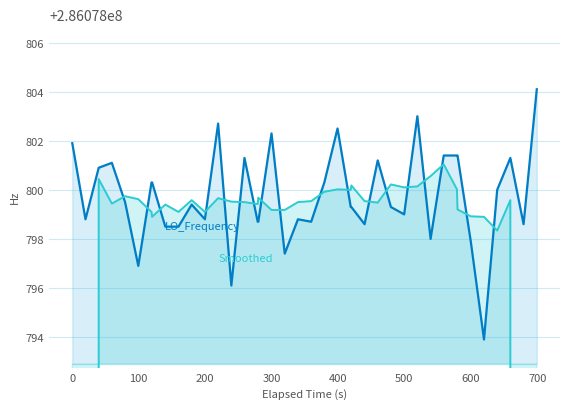

Rank the series by their maximum value, from lowest to highest.

Smoothed, LO_Frequency